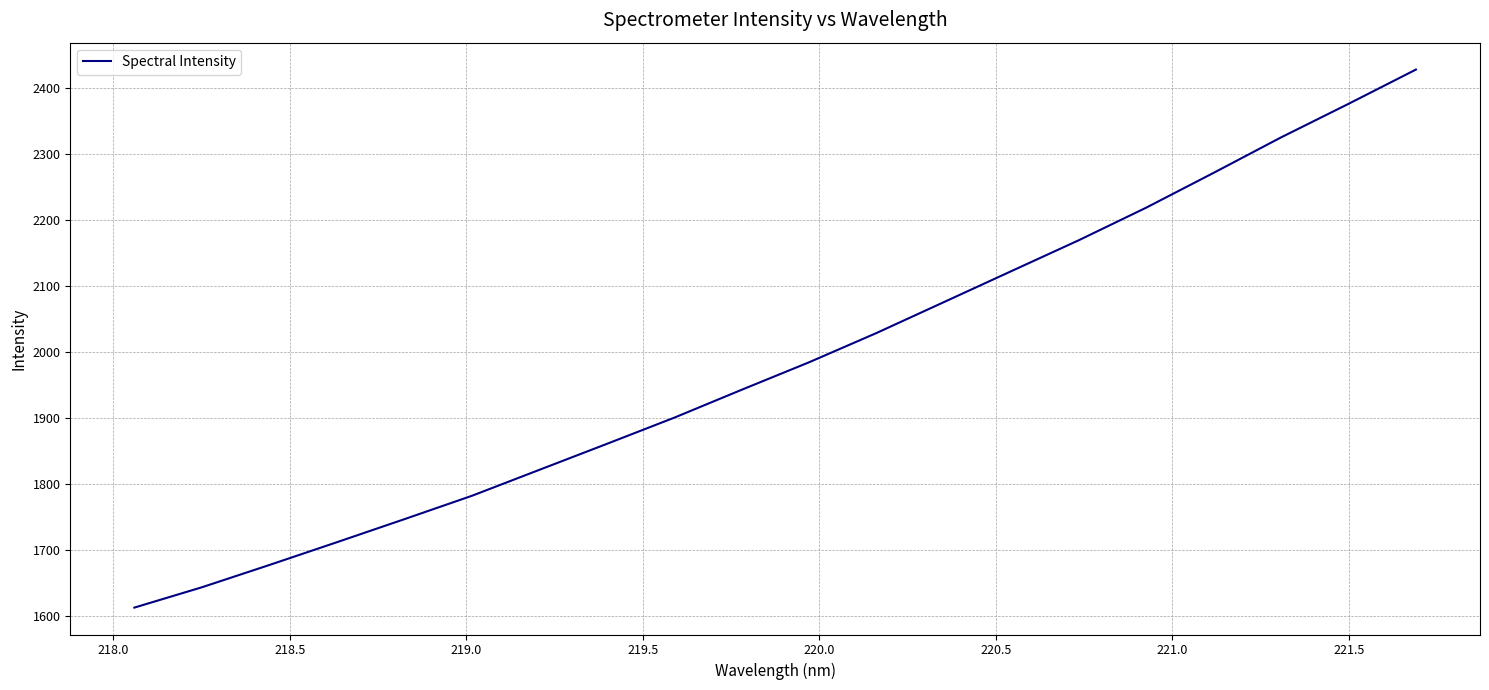

What is the difference between the maximum and minimum values?

815.3